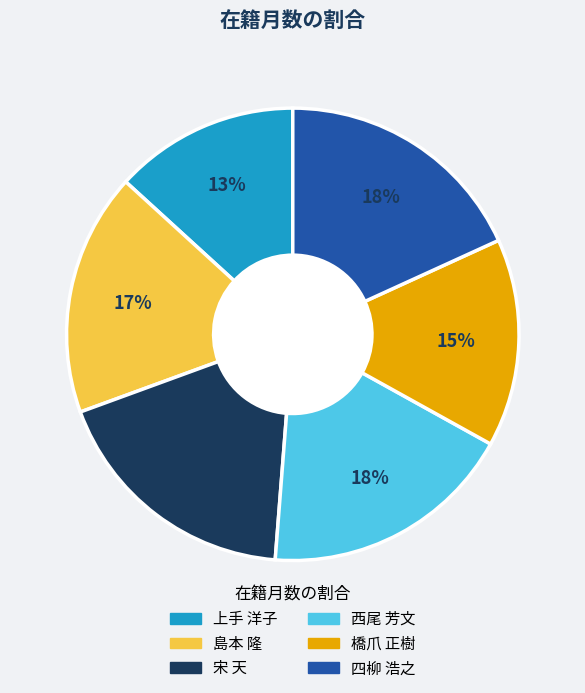

Does 宋 天 represent more than half of the total?

No